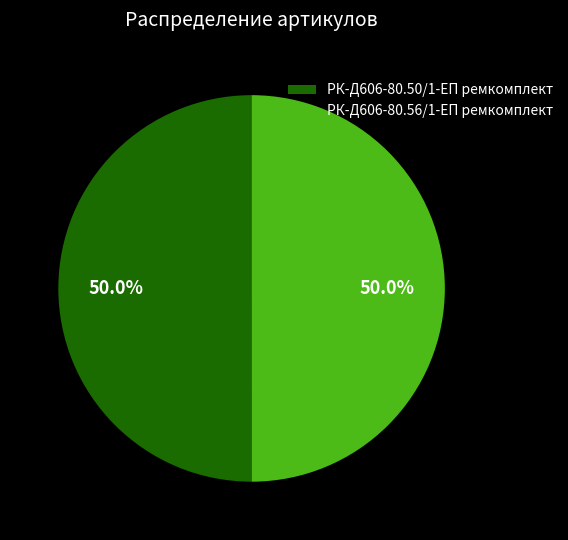

How many segments does this pie chart have?

2